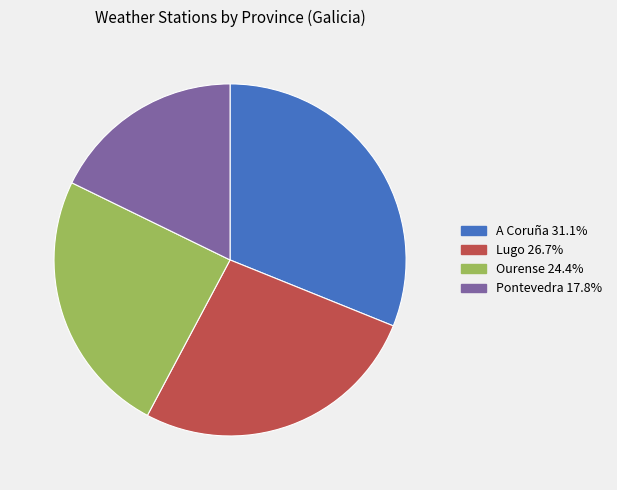

True or false: Pontevedra accounts for 32% of the total.

False